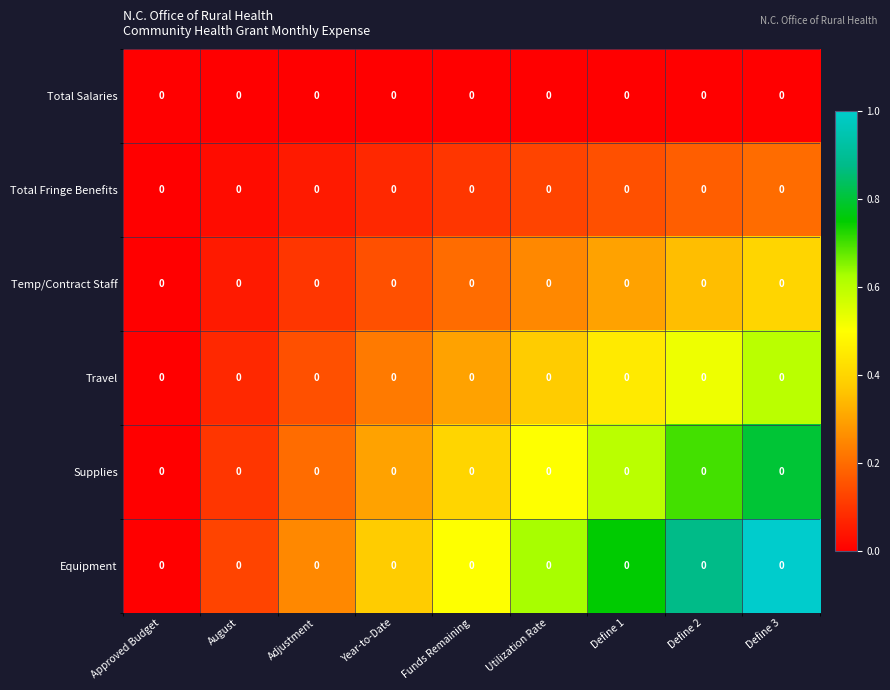

What is the difference between the highest and lowest values at Utilization Rate?

0.6